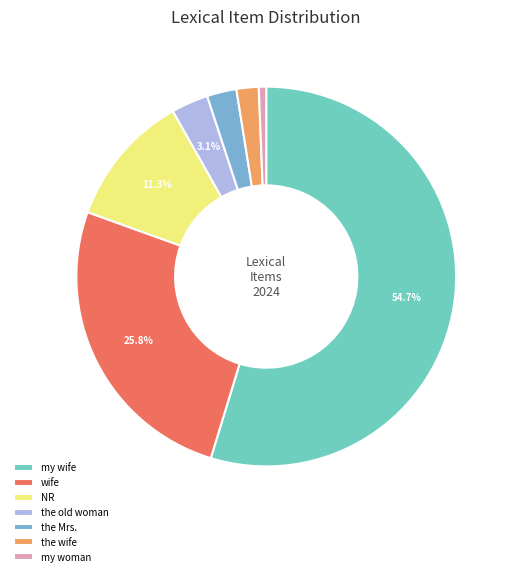

True or false: wife accounts for 26% of the total.

True